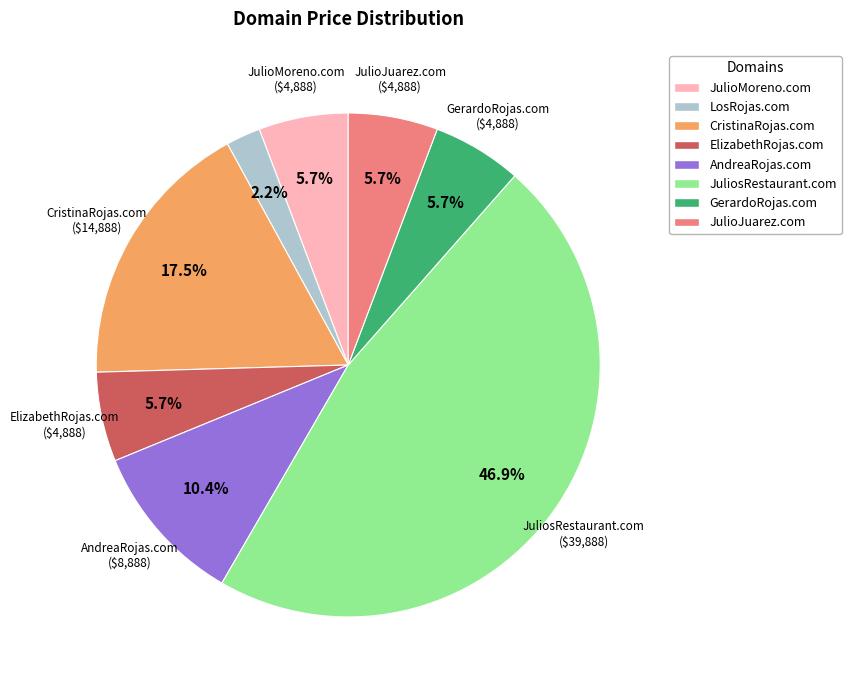

True or false: AndreaRojas.com accounts for 10% of the total.

True